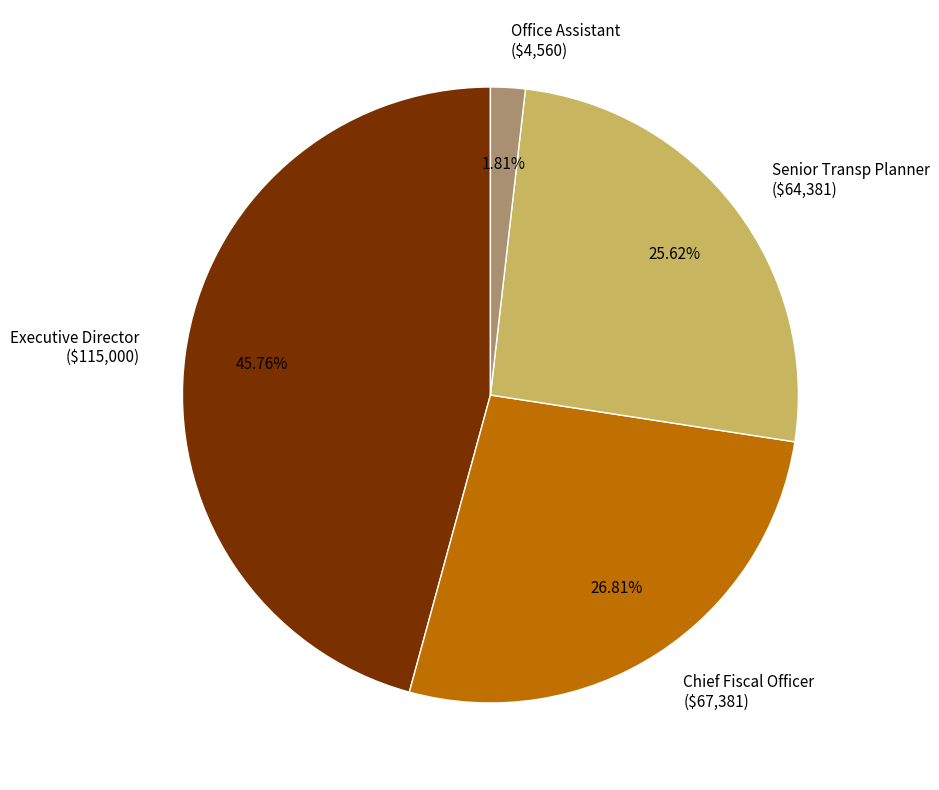

What percentage is the Executive Director slice, to the nearest percent?

46%